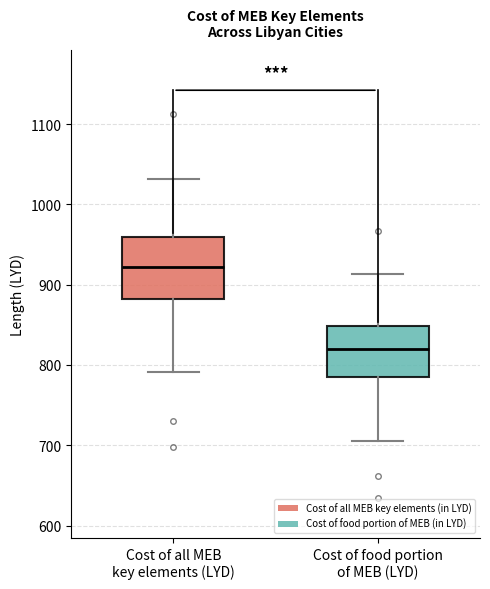

Where does the lower whisker of the box for Cost of food portion of MEB (LYD) end on the y-axis? The values are not printed on the chart, so give them approximately, as read against the axis.

710